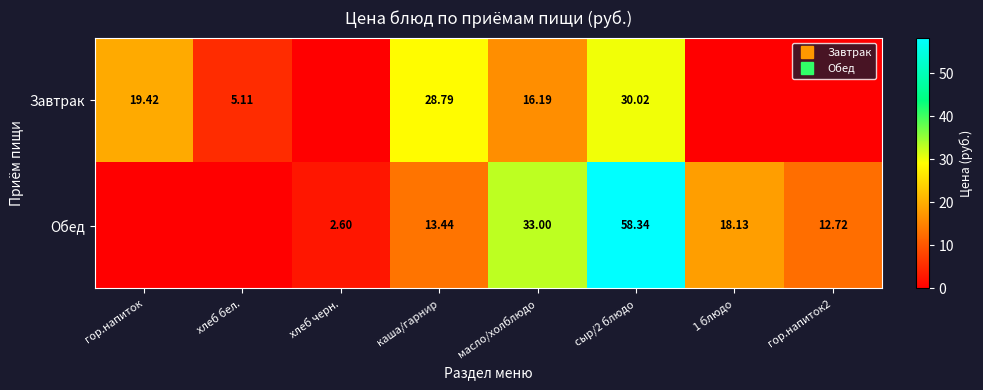

Where does the Обед series first go above 13?

каша/гарнир